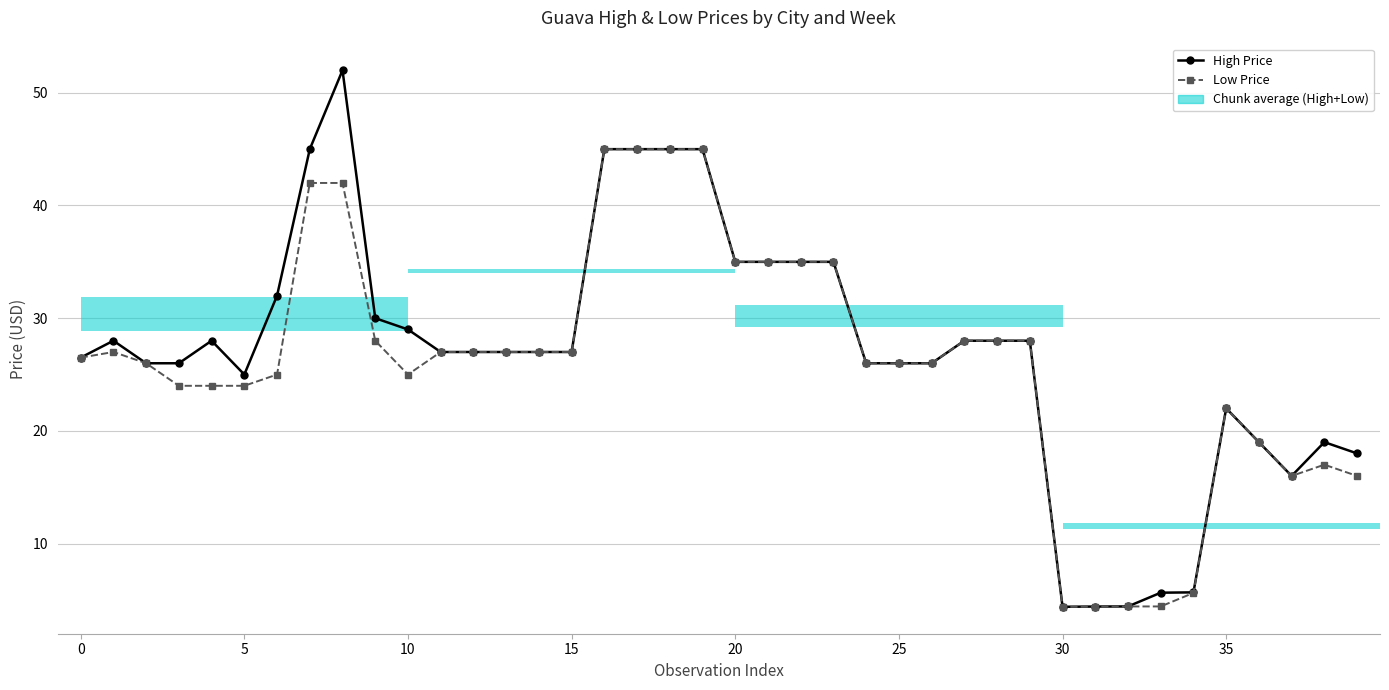

Is the value of High Price at 13 greater than the value of Low Price at 26?

Yes